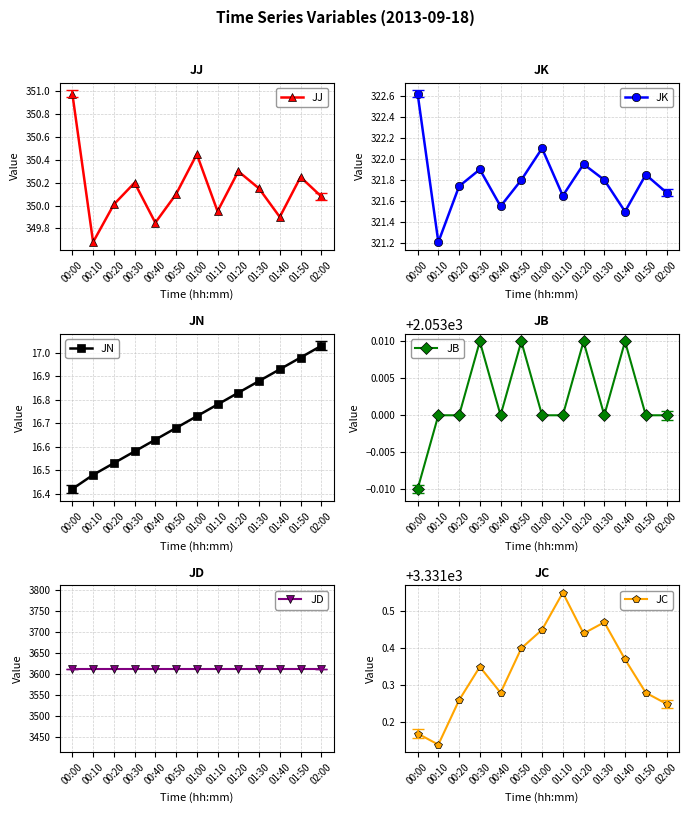

Which series has the largest range (max minus min)?

JK